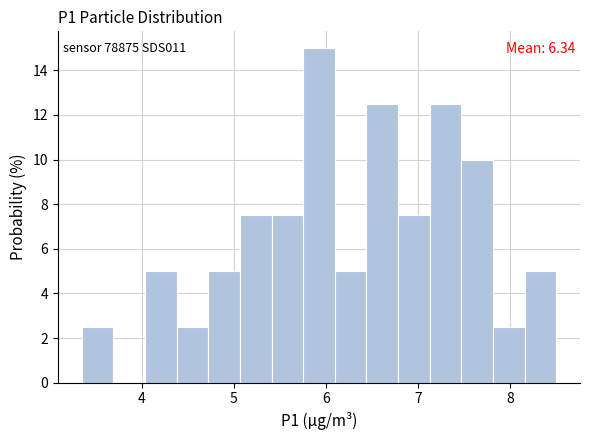

Around what value on the x-axis is the tallest bar? Give the approximate position of its centre, as read against the axis.

5.9